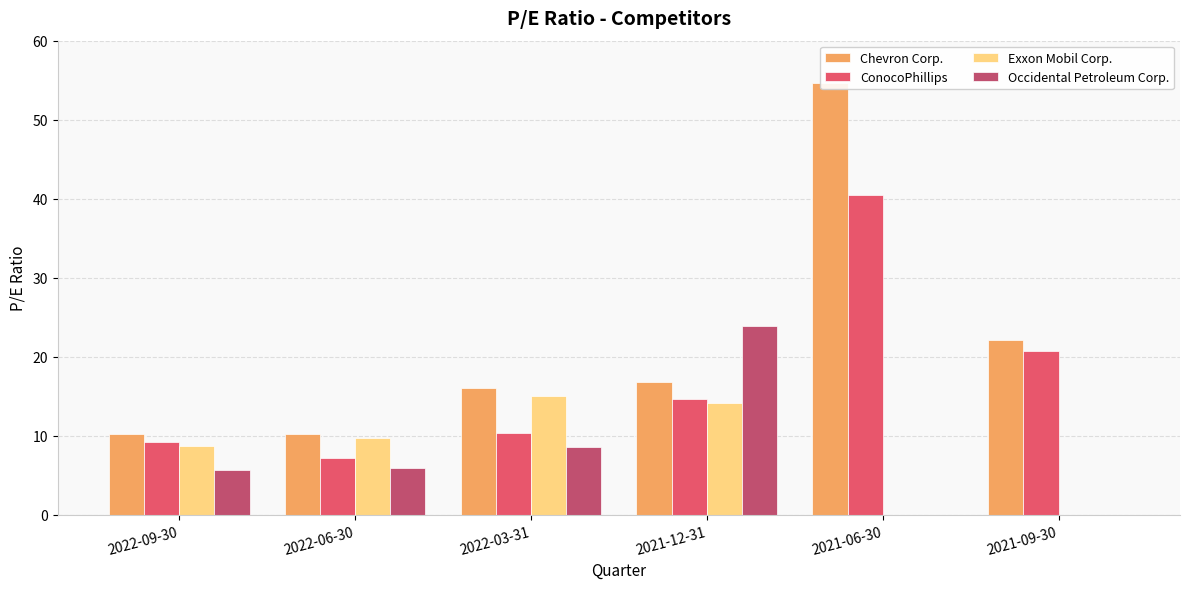

What is the value of the ConocoPhillips bar at the 5th from the left?

40.5